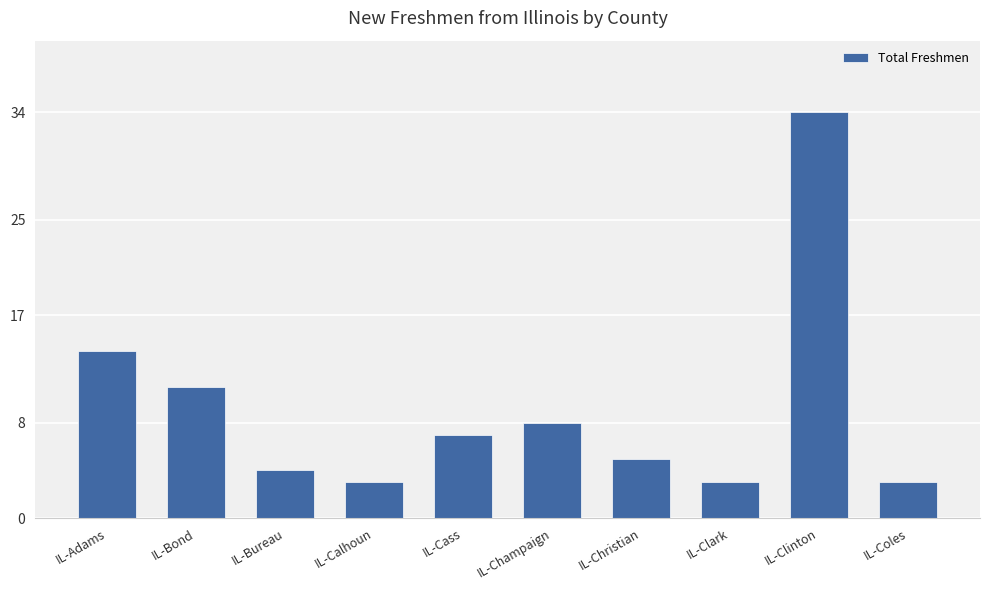

The chart shows a value of 5 at IL-Christian. True or false?

True